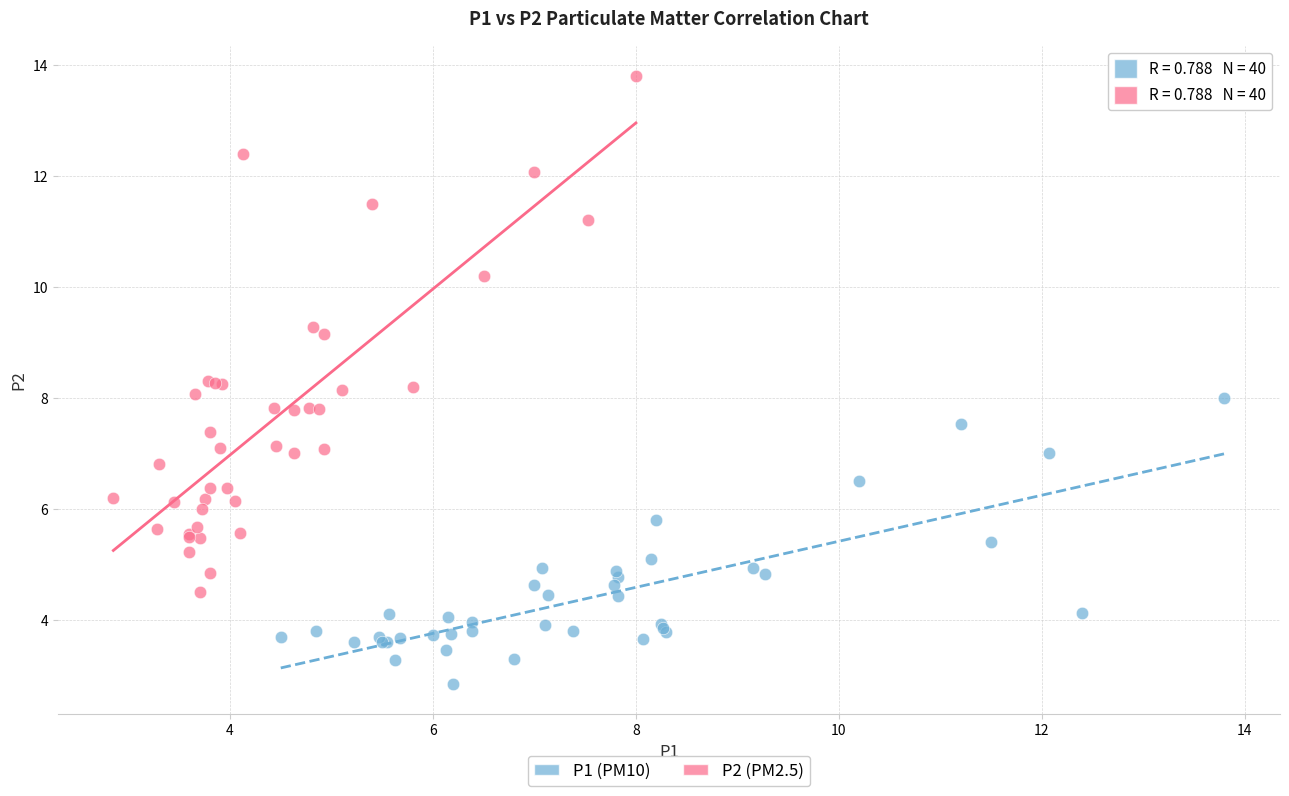

Which series contains the highest Y value?

P2 (PM2.5)